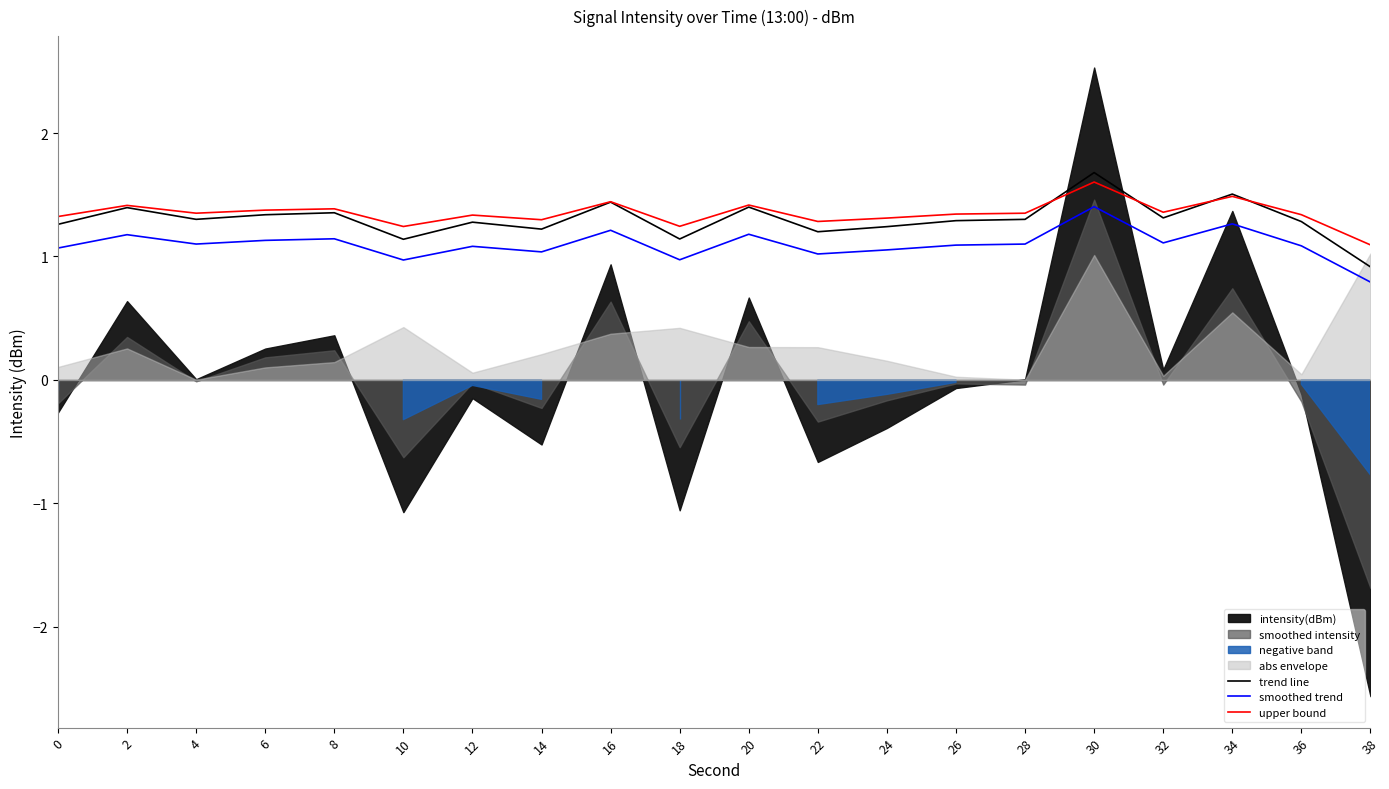

At how many categories does at least one series exceed 1?

20